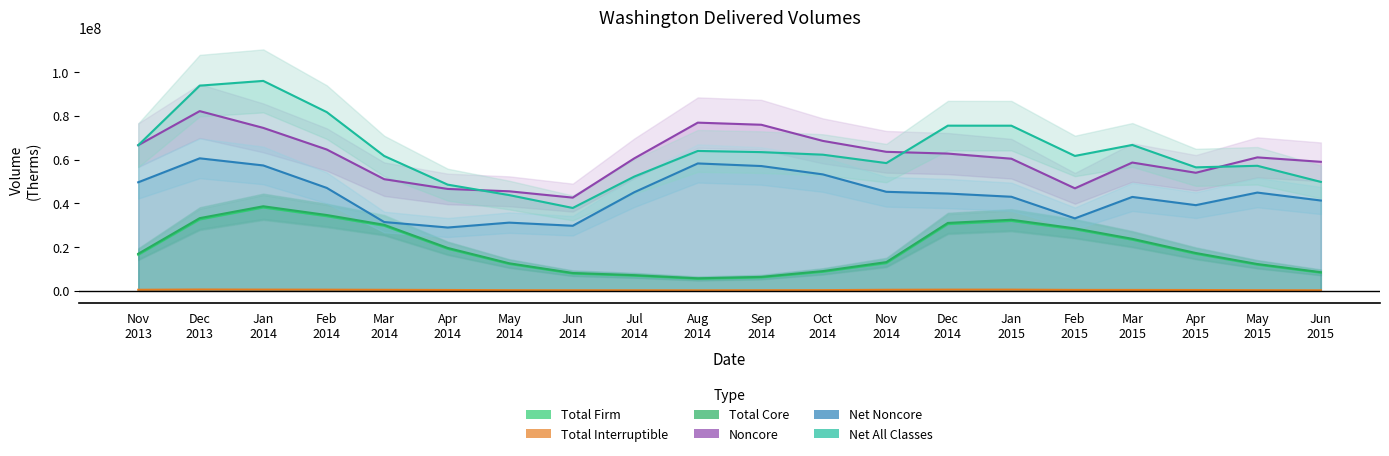

What is the minimum value shown in the chart?

220229